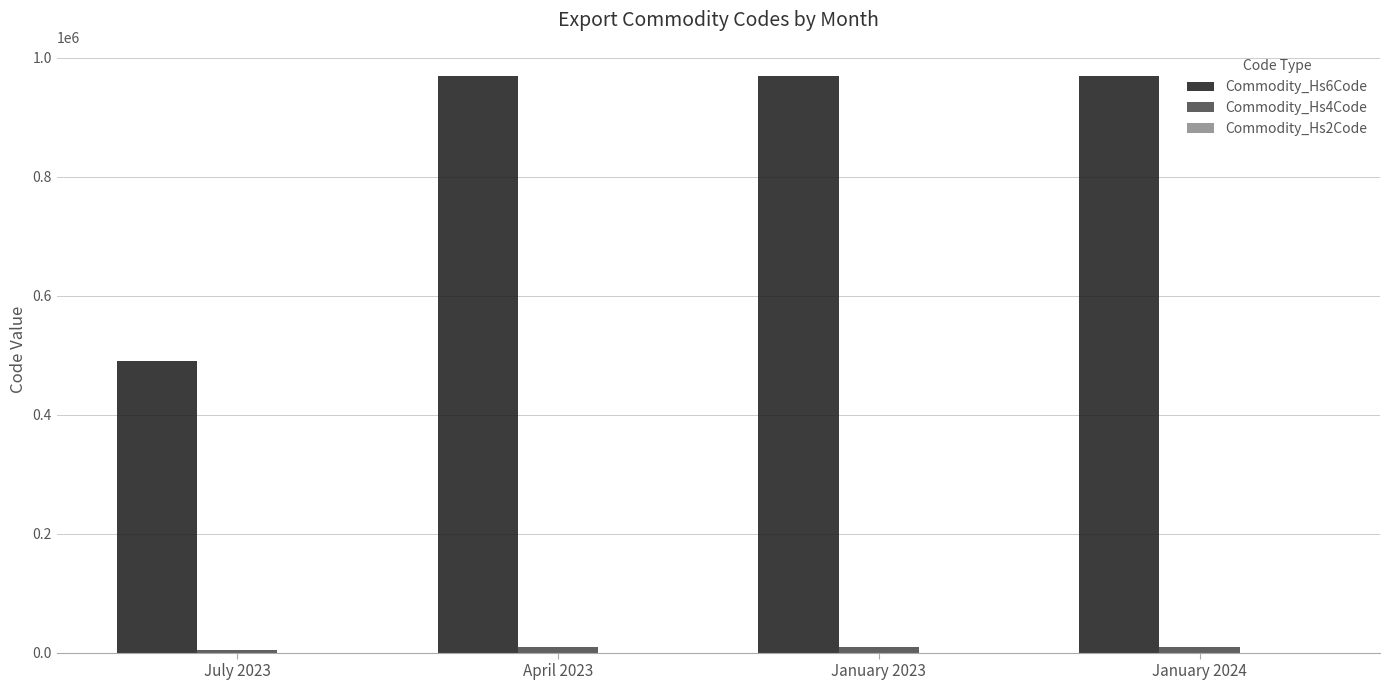

How many distinct data groups are displayed?

3